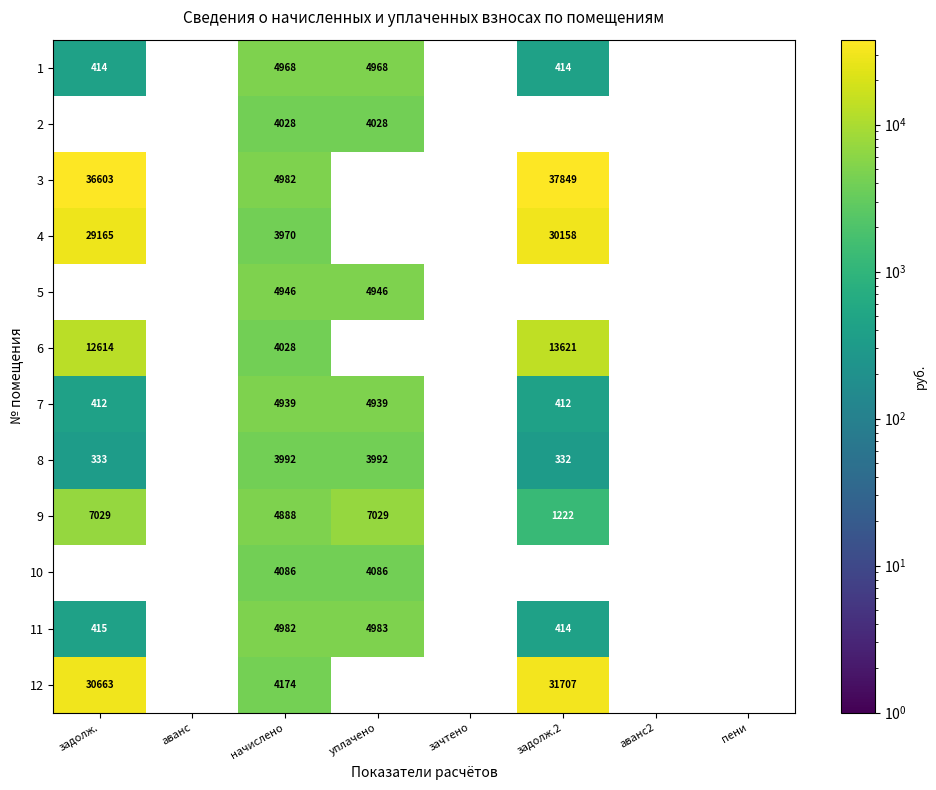

What is the total value across all series at начислено?

53983